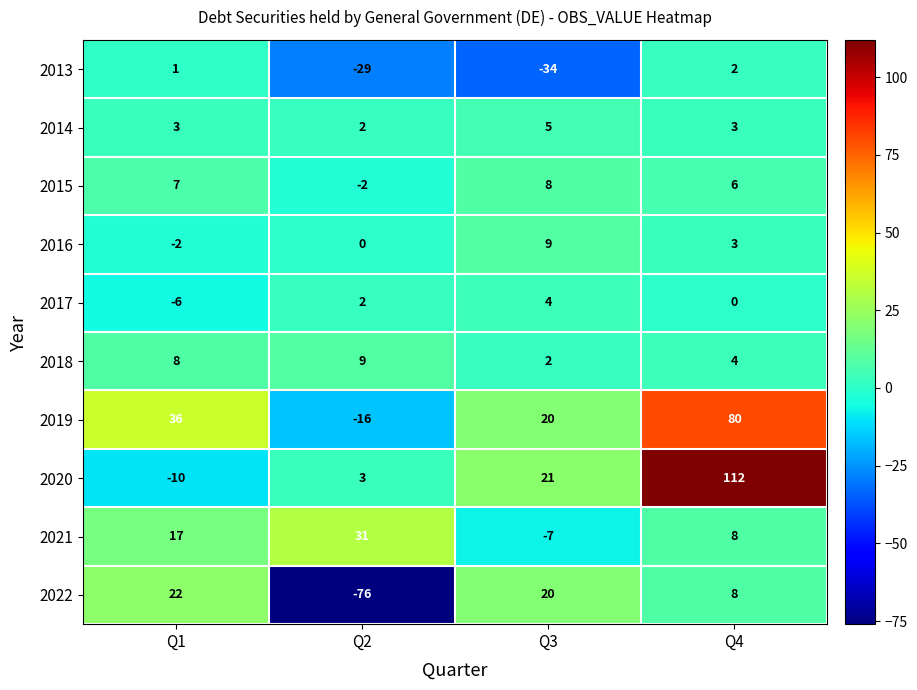

What is the total value across all series at Q3?

48